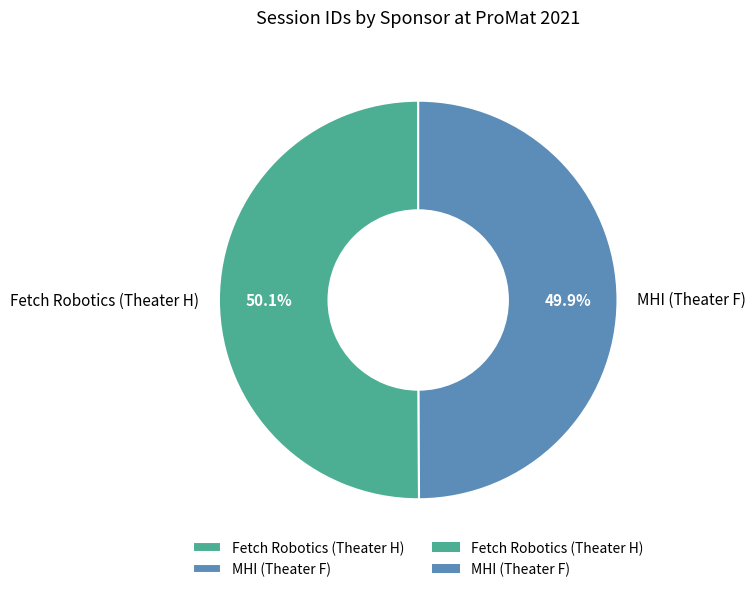

Does any single category account for the majority?

Yes